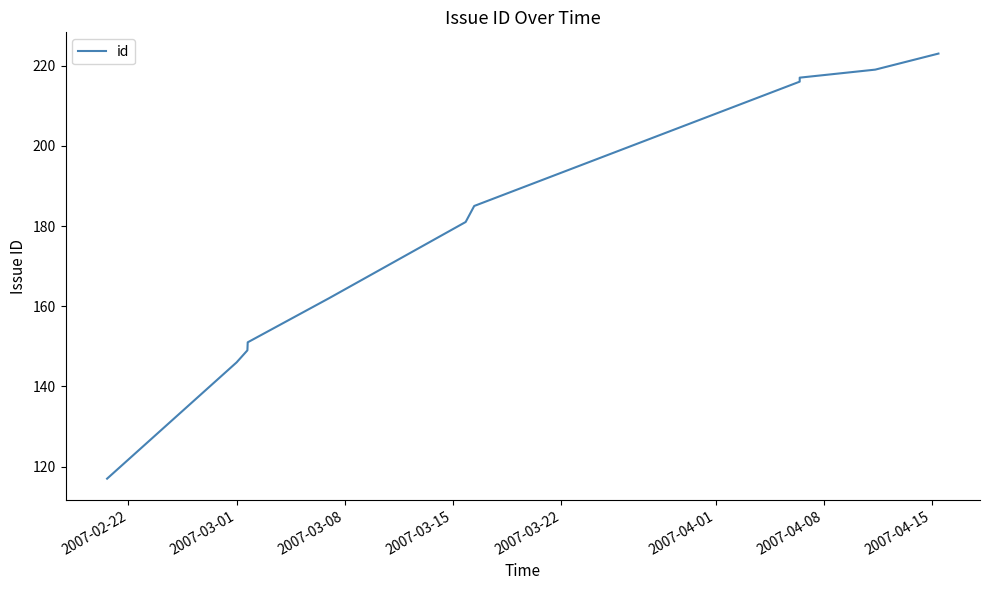

What is the minimum value shown in the chart?

117